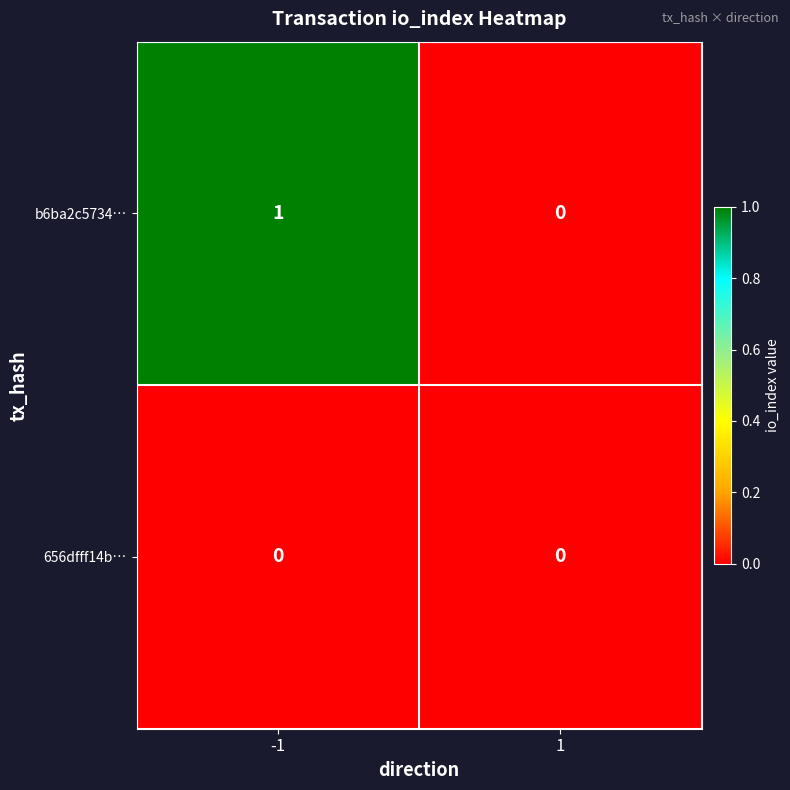

Which series has the largest range (max minus min)?

b6ba2c5734…